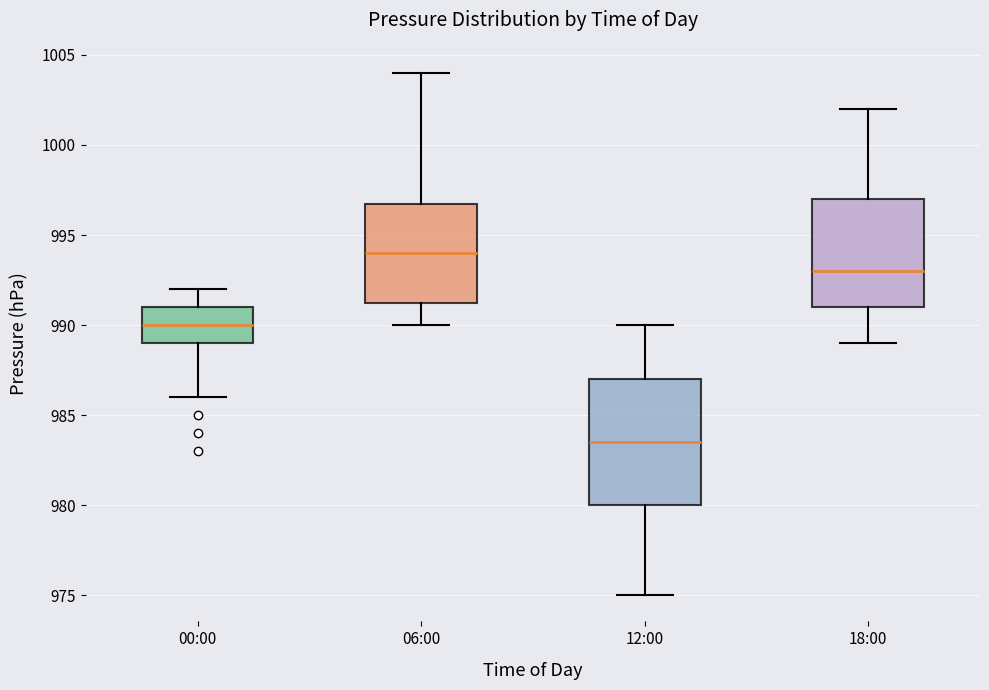

Reading left to right, transcribe this box plot: for each box, give where its median line is, the range the box spans, and where its two whiskers end, as read against the y-axis. The values are not printed on the chart, so give them approximately, as read against the axis.

00:00: median 990.0, box 989.0 to 991.0, whiskers 986.0 to 992.0
06:00: median 994.0, box 991.5 to 997.0, whiskers 990.0 to 1004.0
12:00: median 983.5, box 980.0 to 987.0, whiskers 975.0 to 990.0
18:00: median 993.0, box 991.0 to 997.0, whiskers 989.0 to 1002.0